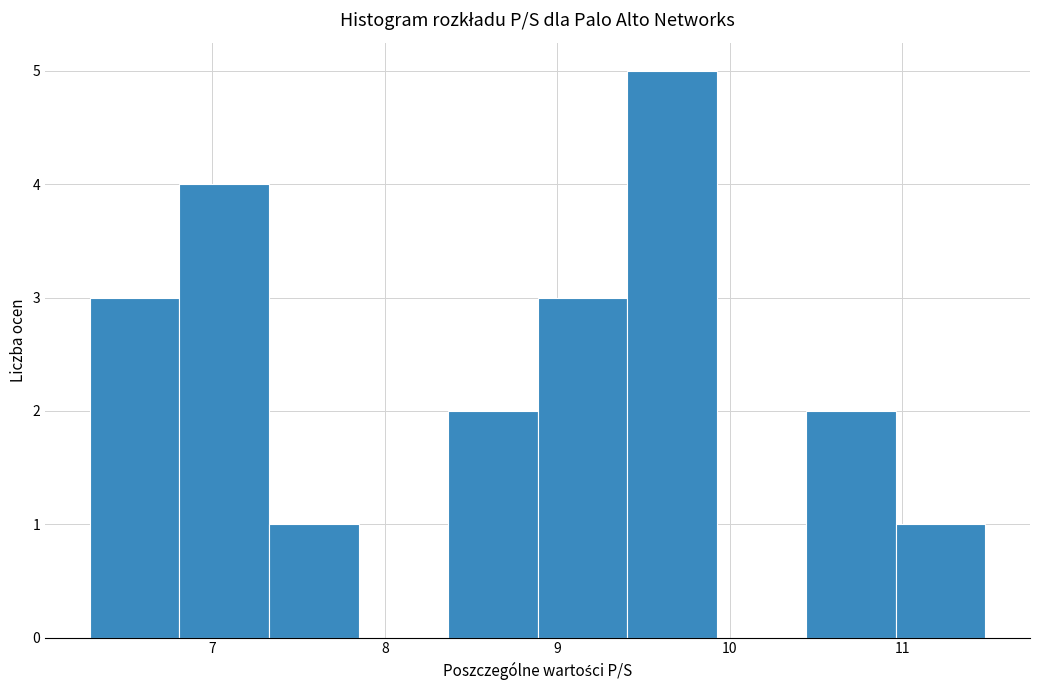

What is the height of the bar covering 8.4 to 8.9 on the x-axis? Neither the bar edges nor the heights are printed on the chart, so give them approximately, as read against the axes.

2